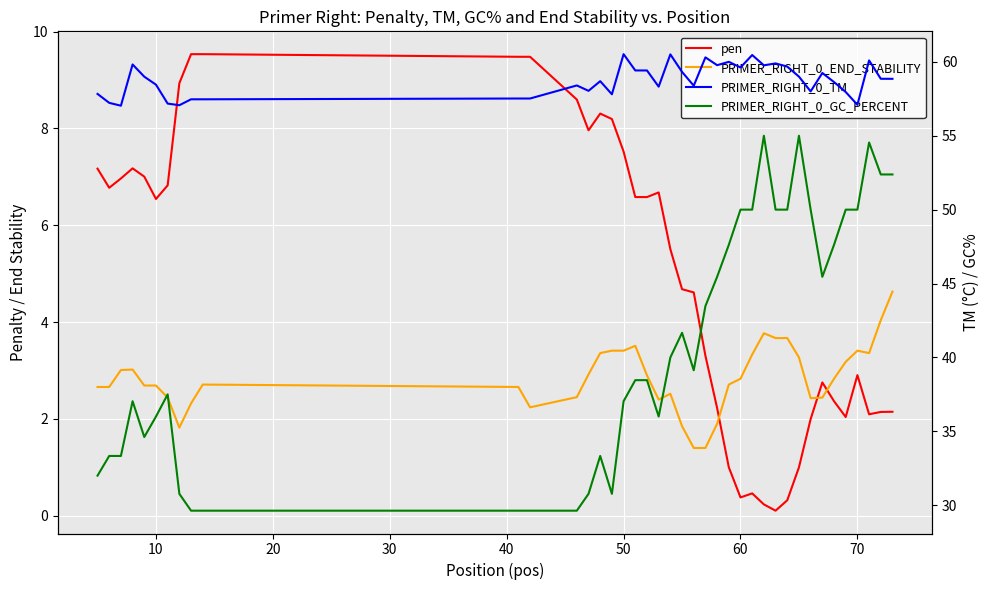

In PRIMER_RIGHT_0_TM, how many points are lower than both neighbors (excluding endpoints)?

11